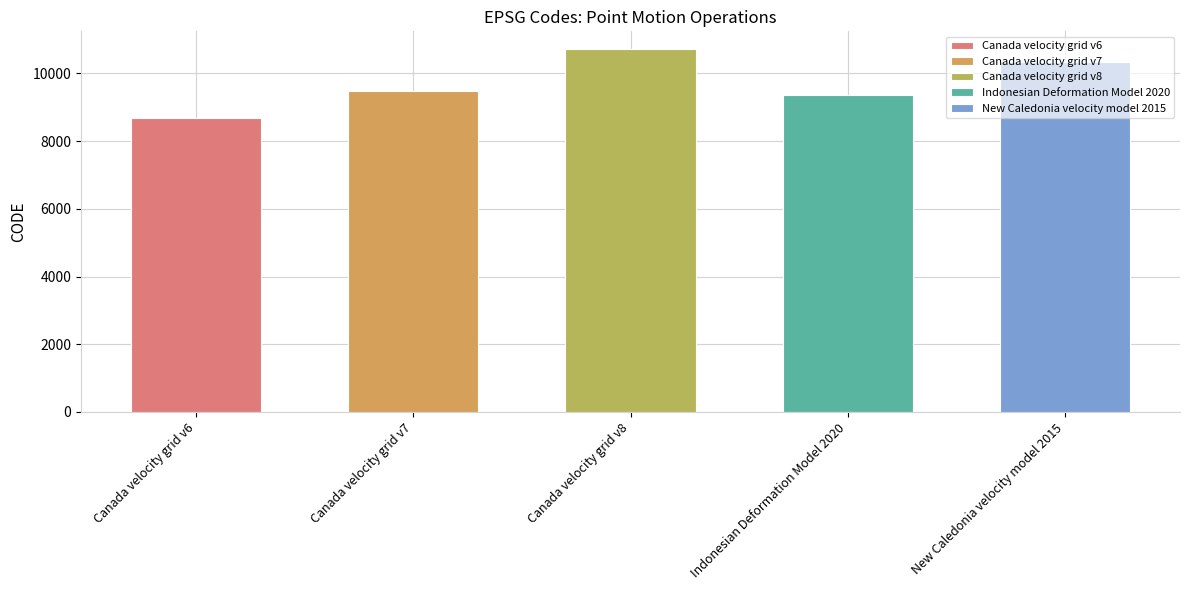

What is the difference between the values at Indonesian Deformation Model 2020 and Canada velocity grid v6?

699